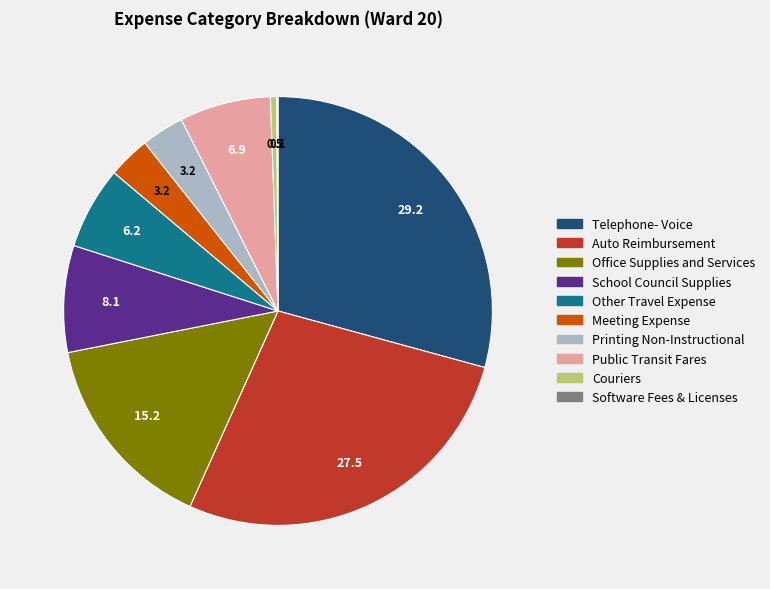

True or false: Couriers accounts for 8% of the total.

False